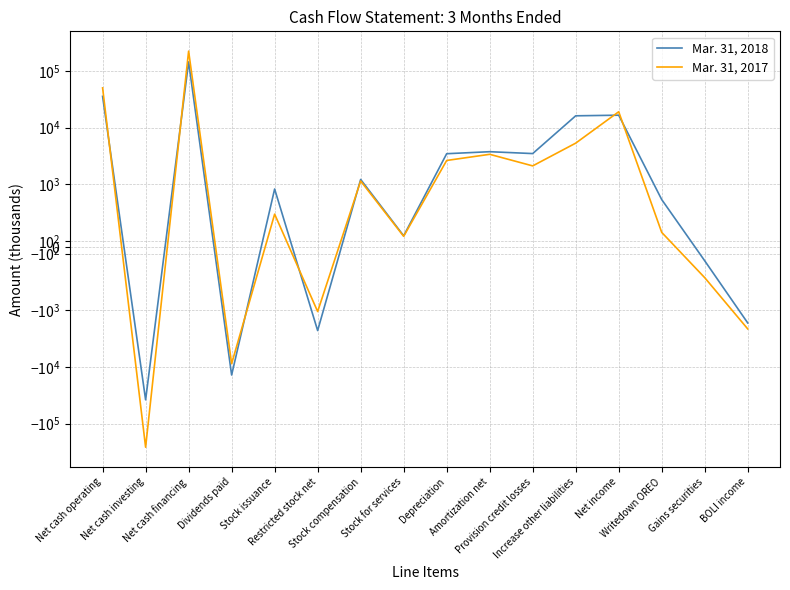

Which series has the largest total across all categories?

Mar. 31, 2018